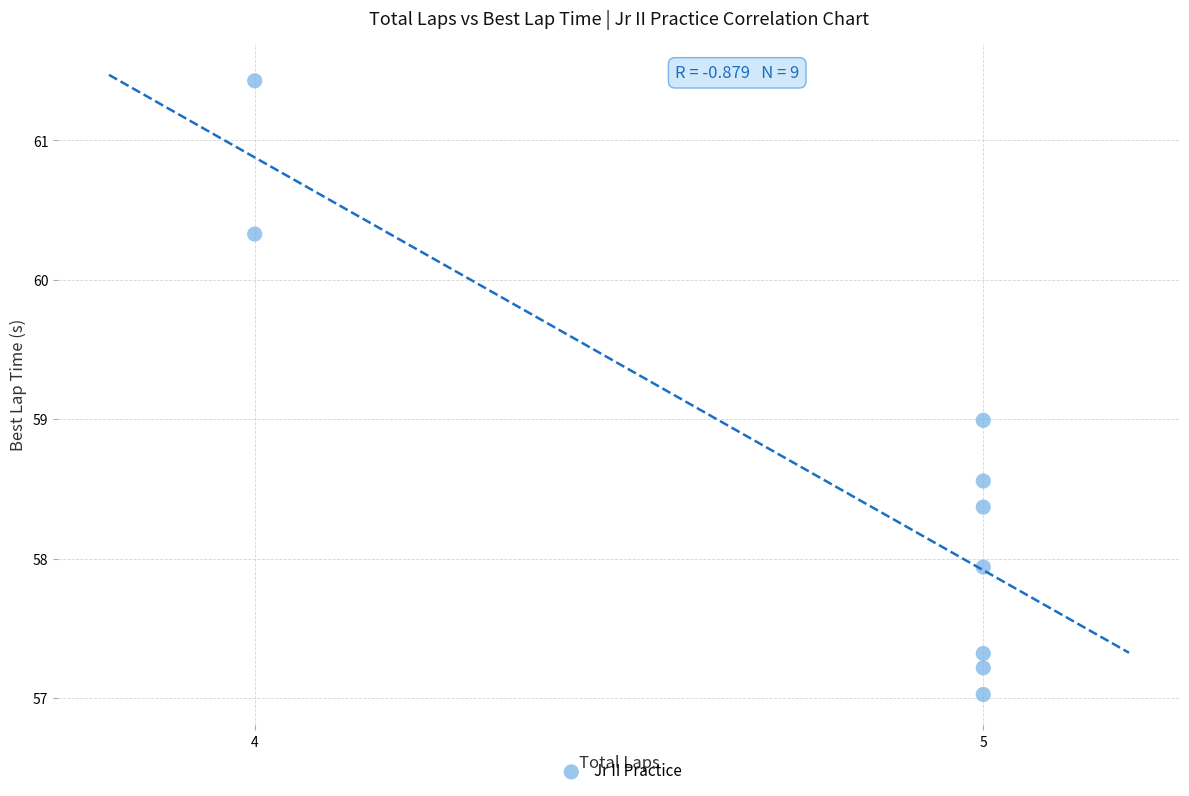

What is the range of X values (max minus min)?

1.0